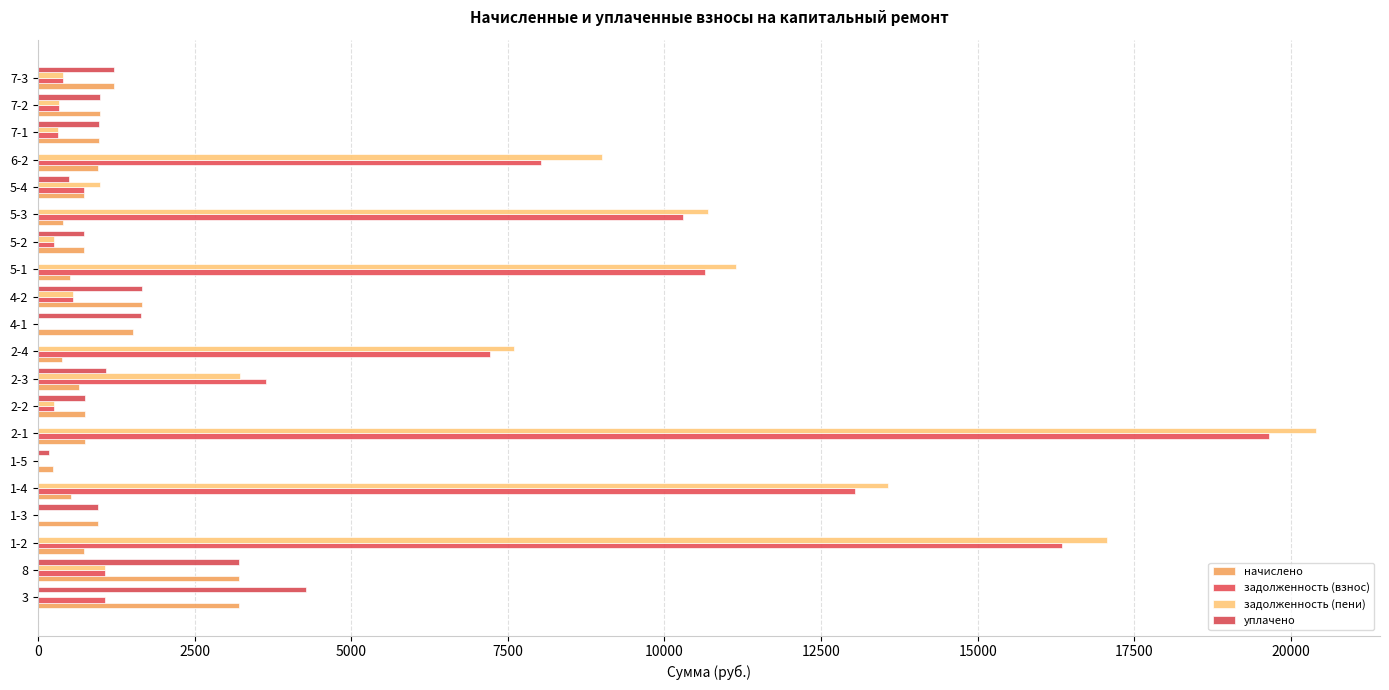

Where is задолженность (взнос) nearest to the value 9823?

5-3